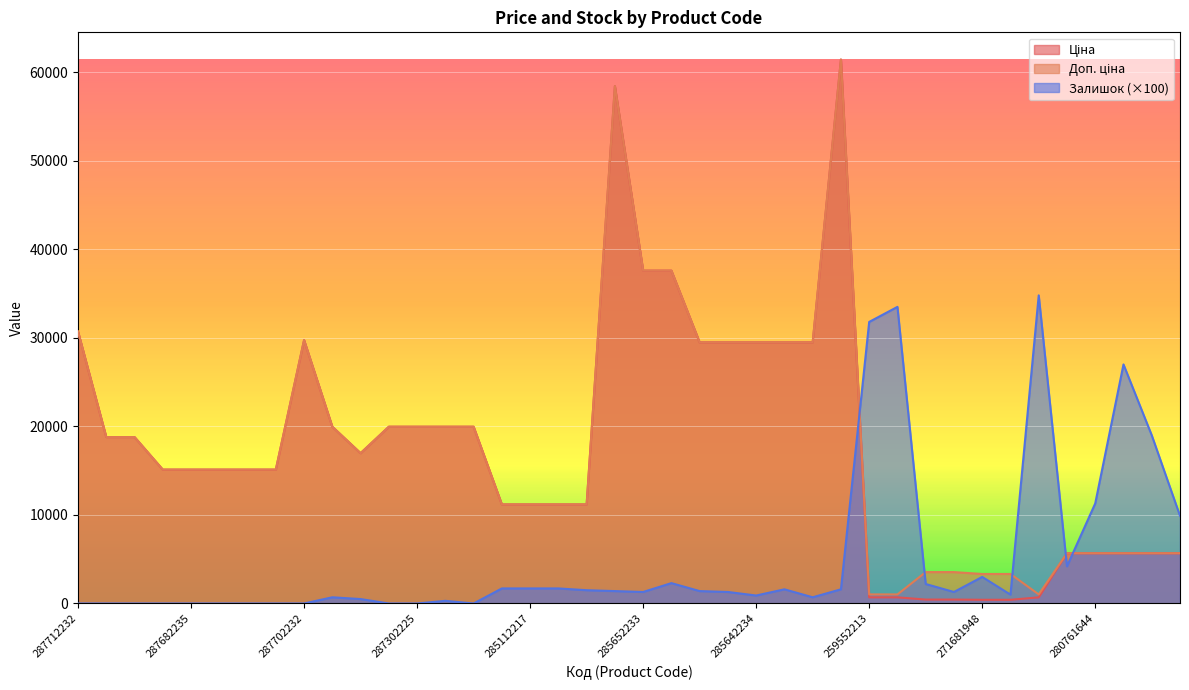

What is the minimum value for Доп. ціна?

1024.6